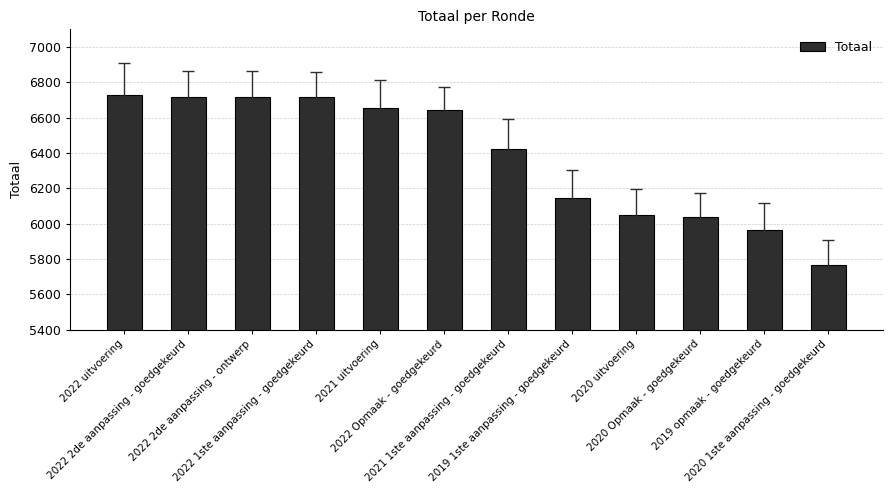

How many data points does each series have?

12